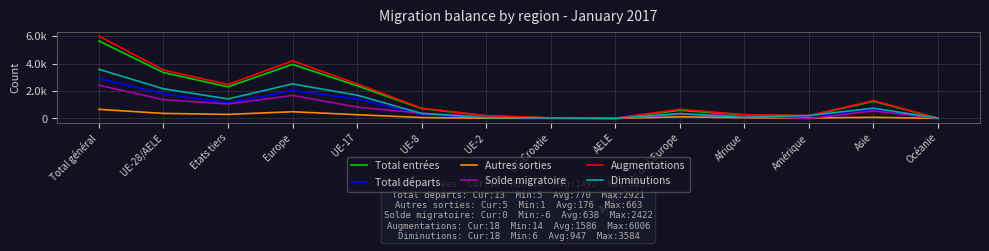

Read the Autres sorties value at UE-2.

14